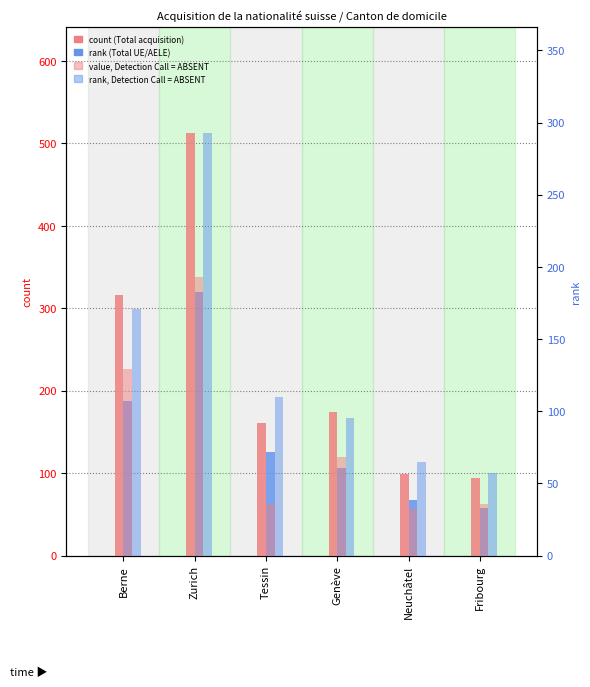

Reading left to right, list all the values displayed in this chart.

Total acquisition: 316	513	161	174	99	94
Total UE/AELE: 187	320	125	106	67	58
Total LEtr/OASA: 129	193	36	68	32	36
Naturalisations ordinaires UE: 171	293	110	95	65	57